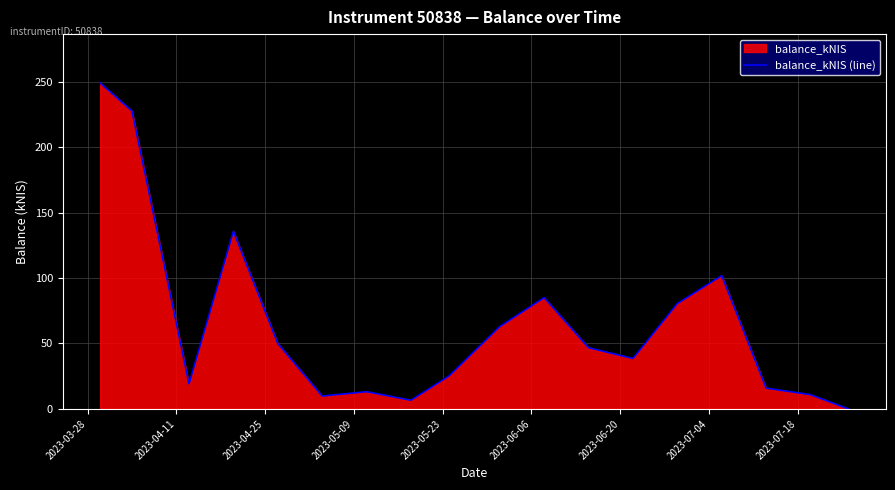

What is the difference between the maximum and minimum values?

249.0